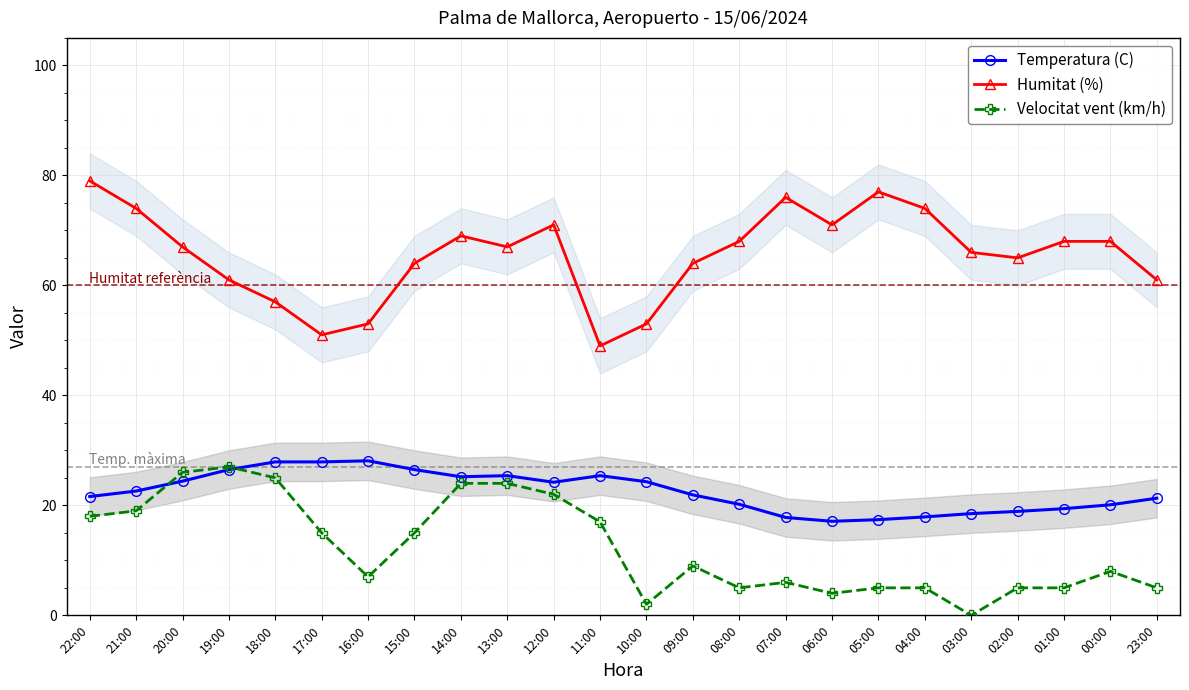

True or false: Velocitat vent (km/h) has more than 0 points higher than both neighbors.

True